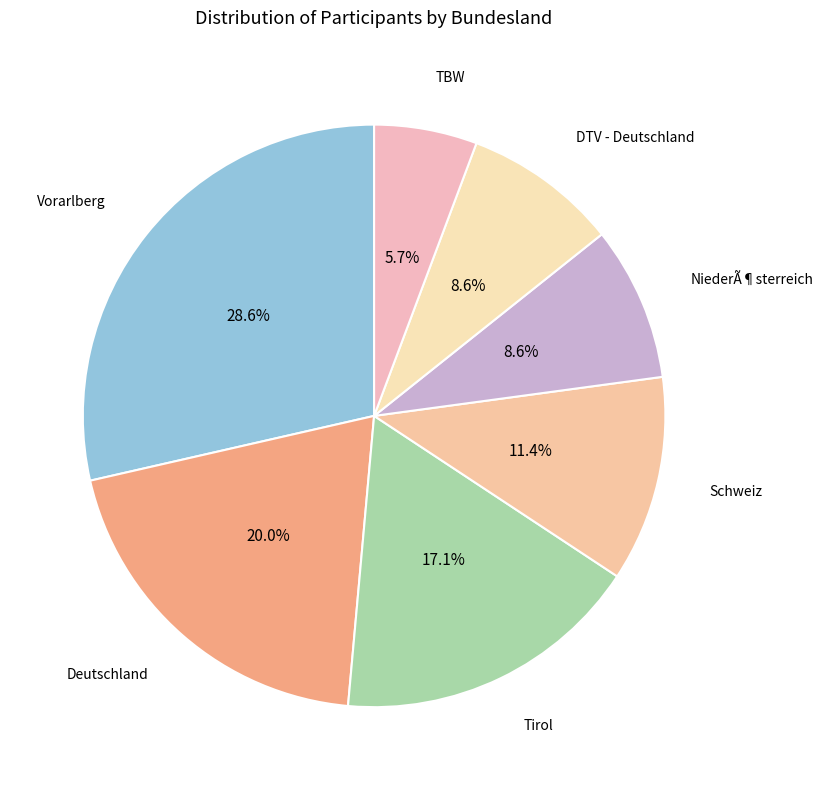

Is Tirol the majority of the pie?

No